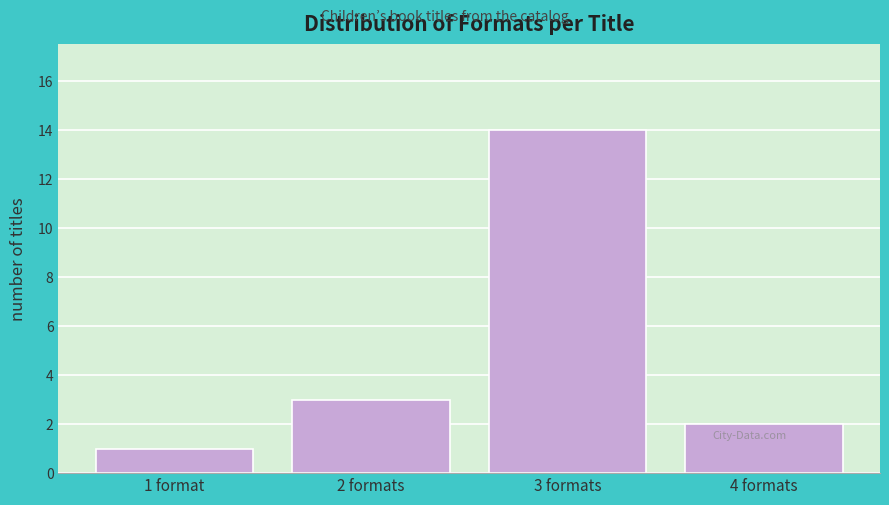

Reading right to left, what are all the values shown in this chart?

4 formats=2	3 formats=14	2 formats=3	1 format=1